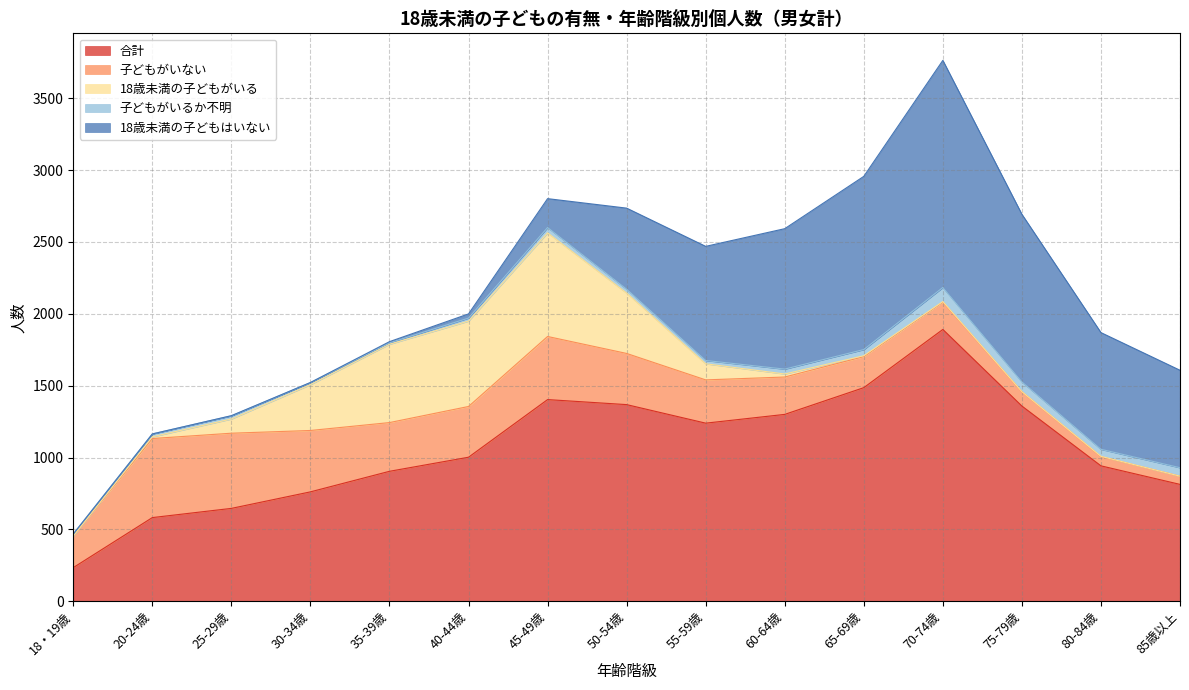

Which series changed the most between 45-49歳 and 75-79歳?

18歳未満の子どもはいない